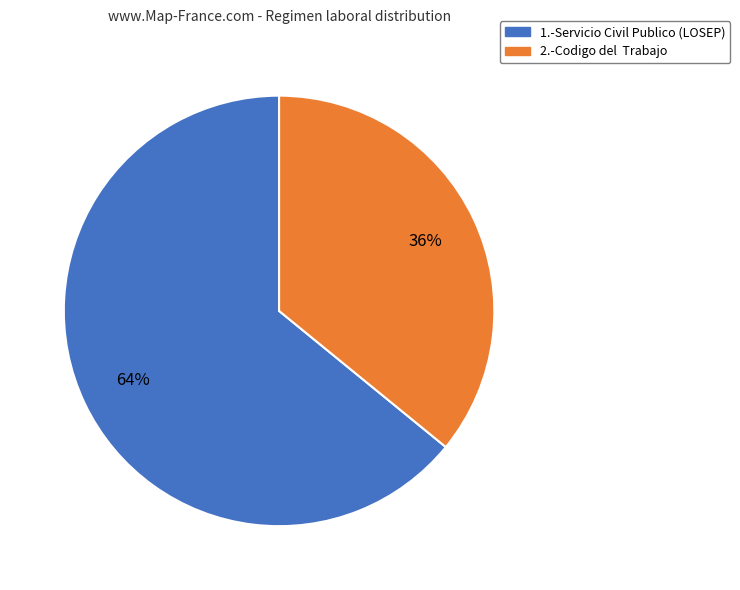

Rank the categories by value from highest to lowest.

1.-Servicio Civil Publico (LOSEP), 2.-Codigo del Trabajo